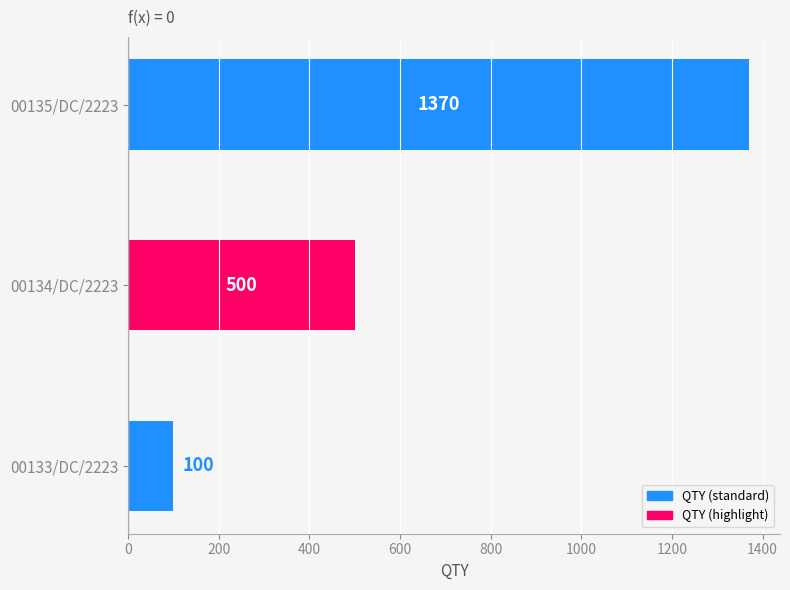

Does the chart contain any negative values?

No